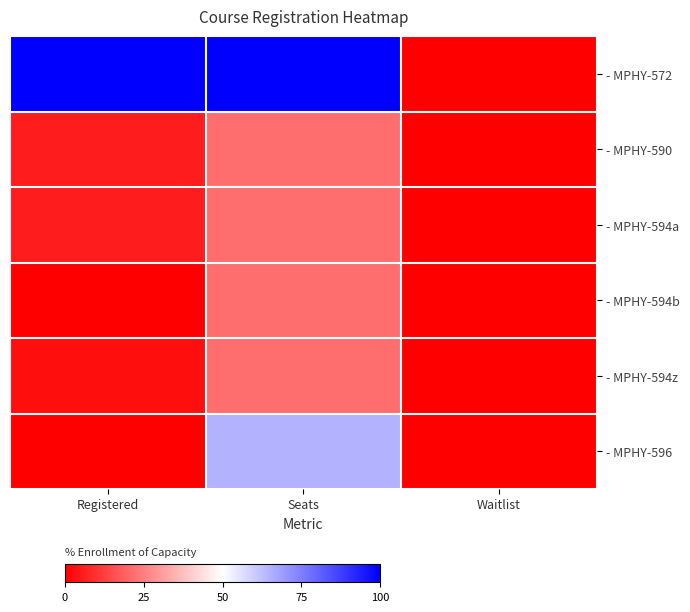

Between Registered and Seats, which series saw the biggest shift?

- MPHY-596